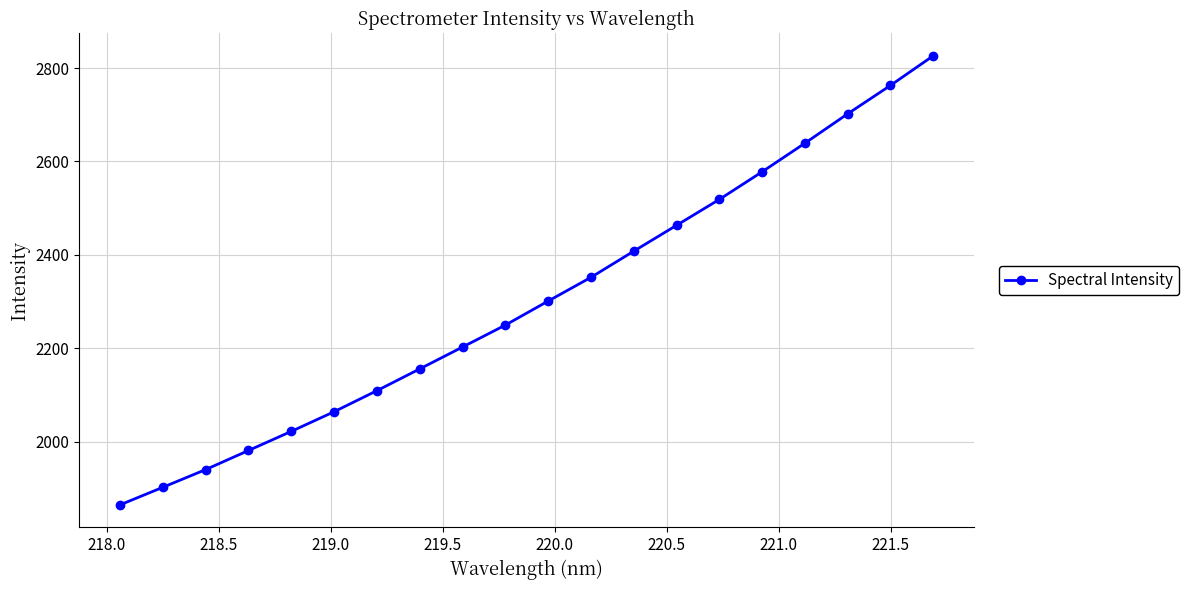

Does the chart display data point markers on the line(s)?

Yes